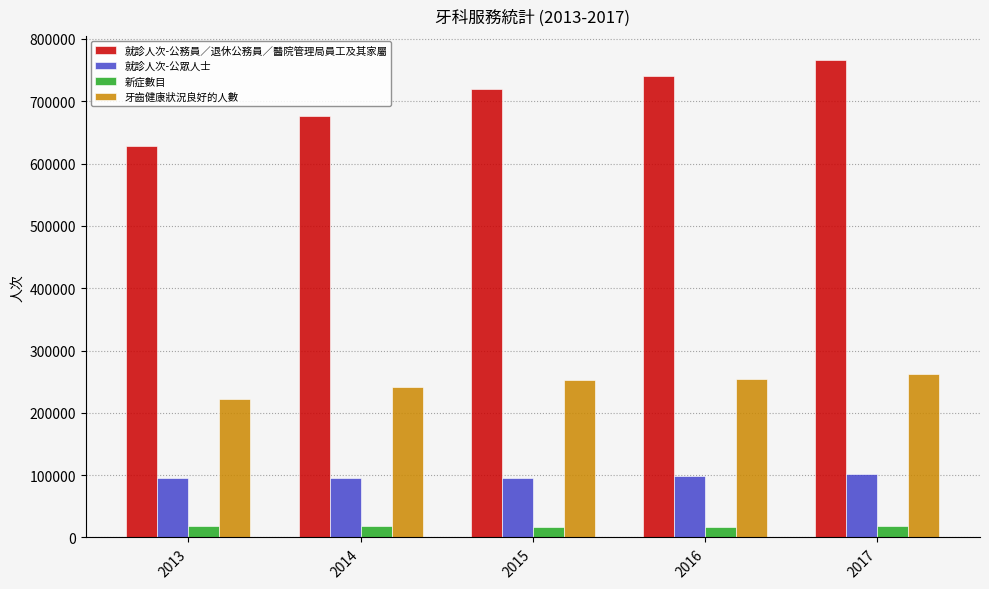

What is the sum of all 就診人次-公眾人士 values?

487932